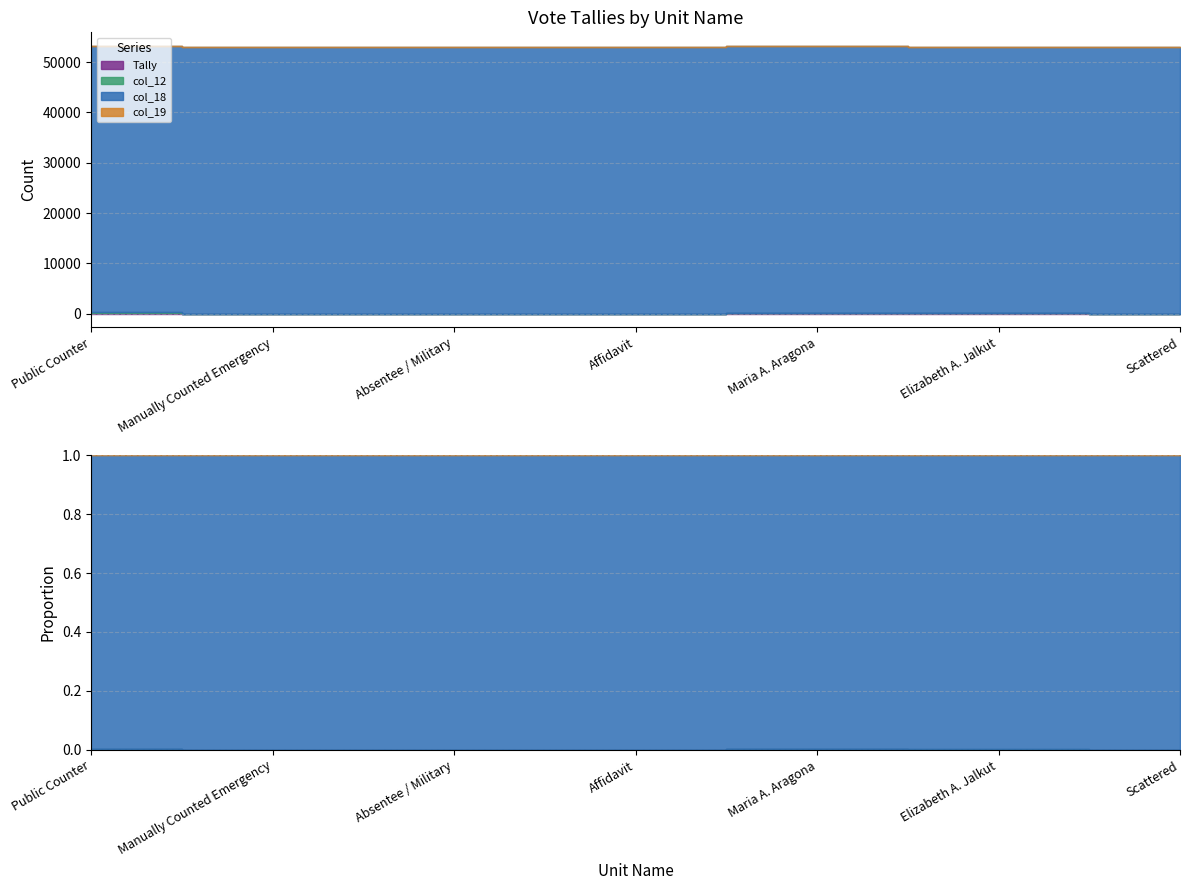

What is the value of the col_19 point at the 3rd from the left?

1